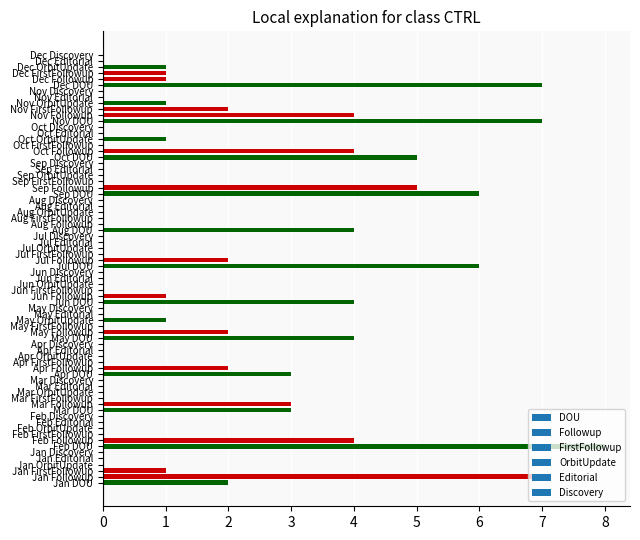

How many categories are shown in the chart?

72